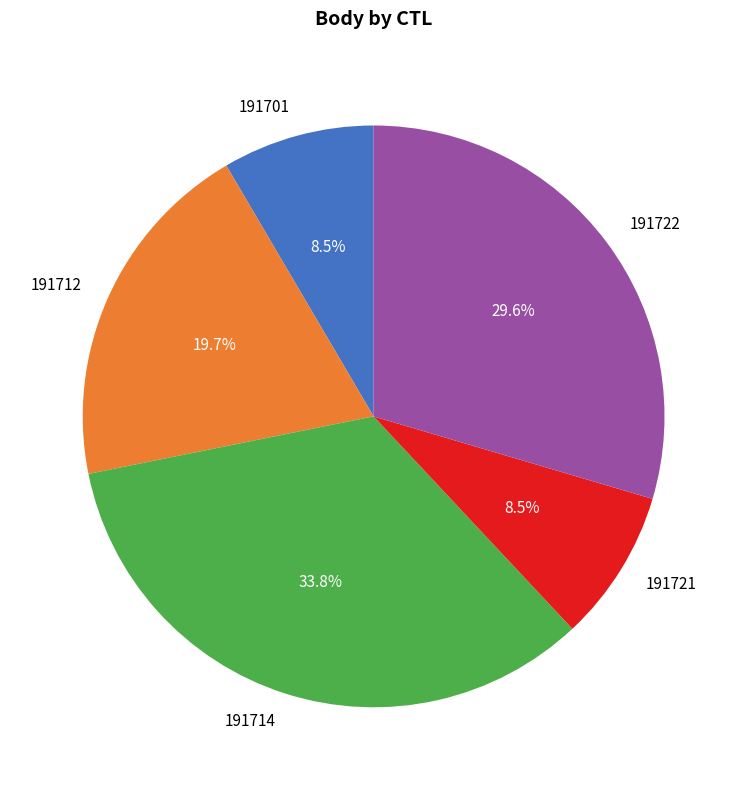

To the nearest percent, what is the difference between the largest and smallest slice percentages?

25%